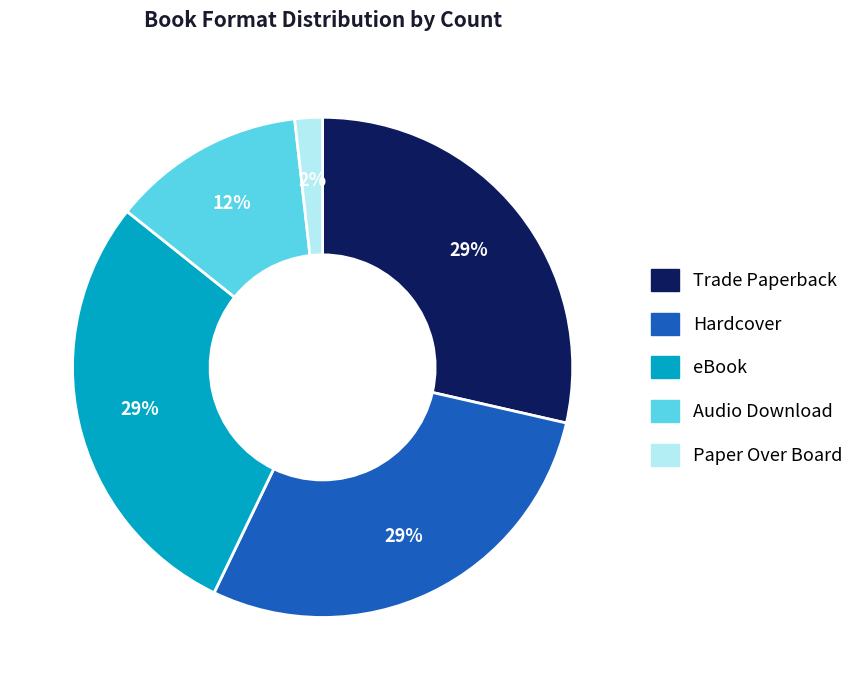

How many segments does this pie chart have?

5